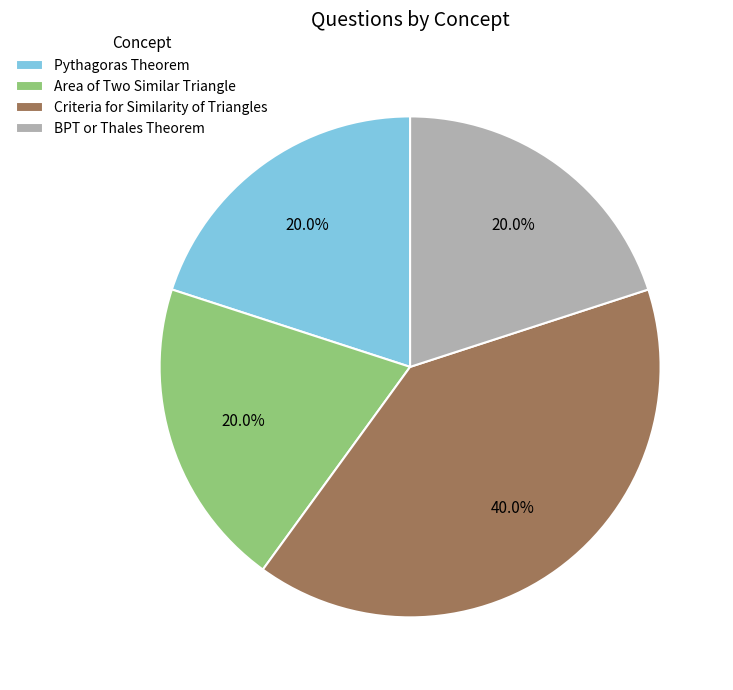

Which slice is the largest?

Criteria for Similarity of Triangles